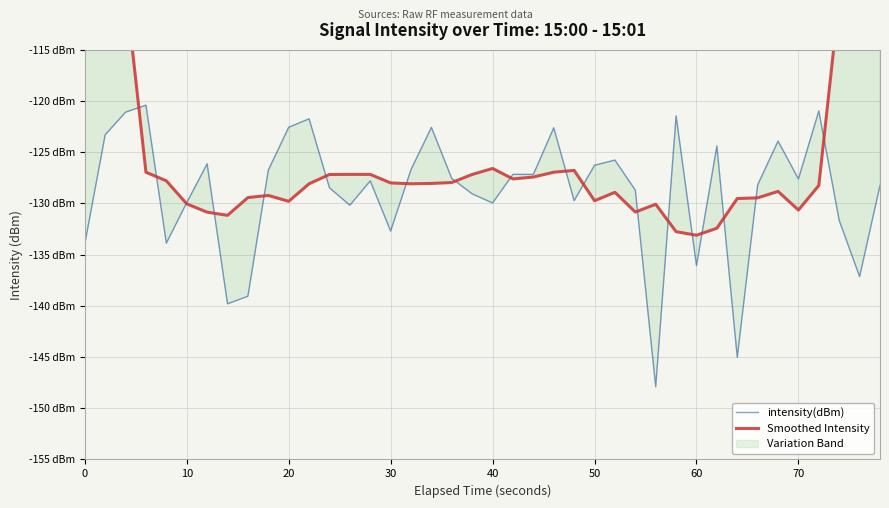

Reading right to left, transcribe all the data shown in this chart.

intensity(dBm): -128.2	-137.1	-131.7	-121.0	-127.6	-123.9	-128.2	-145.0	-124.4	-136.1	-121.4	-147.9	-128.7	-125.8	-126.3	-129.7	-122.6	-127.2	-127.2	-129.9	-129.1	-127.6	-122.6	-126.7	-132.7	-127.8	-130.2	-128.5	-121.7	-122.6	-126.8	-139.1	-139.8	-126.1	-129.9	-133.9	-120.4	-121.1	-123.3	-134.0
Smoothed Intensity: -74.0	-92.2	-109.9	-128.2	-130.6	-128.8	-129.5	-129.5	-132.4	-133.1	-132.8	-130.1	-130.8	-128.9	-129.7	-126.8	-126.9	-127.4	-127.6	-126.6	-127.2	-128.0	-128.0	-128.1	-128.0	-127.2	-127.2	-127.2	-128.1	-129.8	-129.2	-129.4	-131.2	-130.8	-130.0	-127.8	-127.0	-108.9	-90.4	-71.2